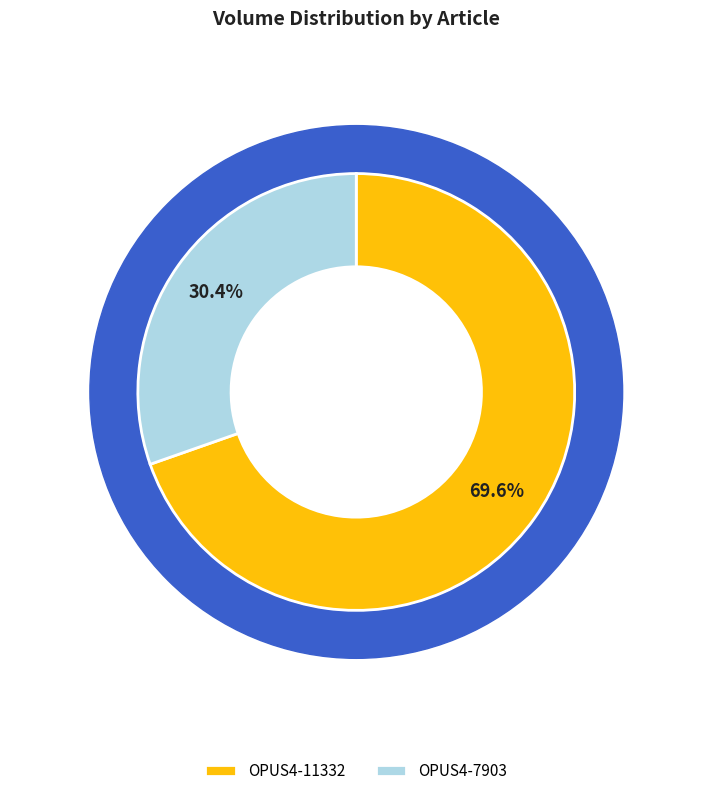

Approximately how many times larger is the value at OPUS4-11332 compared to OPUS4-7903?

2.3